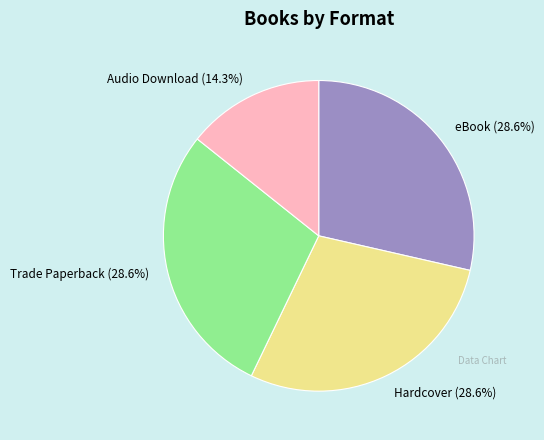

Approximately how many times larger is the value at Hardcover compared to eBook?

1.0